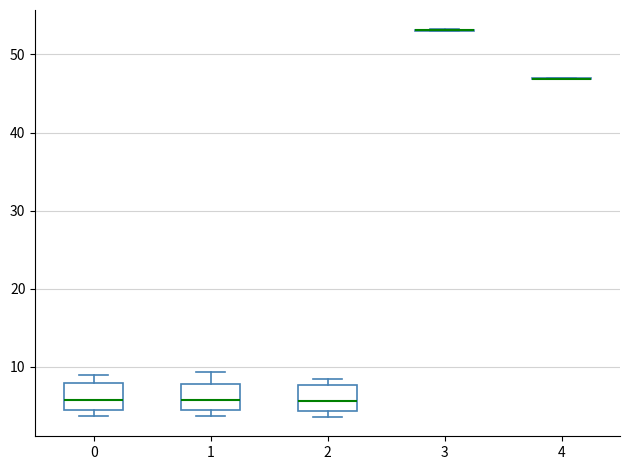

Reading left to right, transcribe this box plot: for each box, give where its median line is, the range the box spans, and where its two whiskers end, as read against the y-axis. The values are not printed on the chart, so give them approximately, as read against the axis.

0: median 6, box 4 to 8, whiskers 4 (just below the box's lower edge) to 9
1: median 6, box 5 to 8, whiskers 4 to 9
2: median 6, box 4 to 8, whiskers 4 (just below the box's lower edge) to 8 (just above the box's upper edge)
3: box collapsed to a line at 53, whiskers 53 to 53
4: box collapsed to a line at 47, whiskers 47 to 47